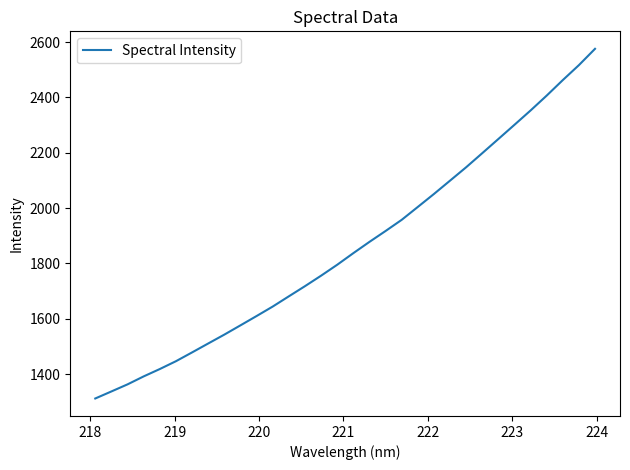

What is the difference between the maximum and minimum values?

1264.3